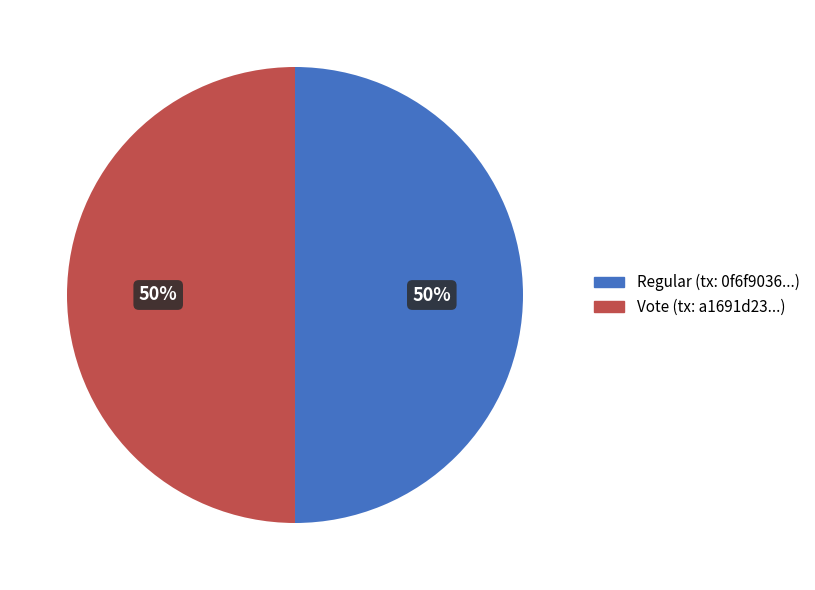

What is the ratio of the value at Vote to the value at Regular?

1.0